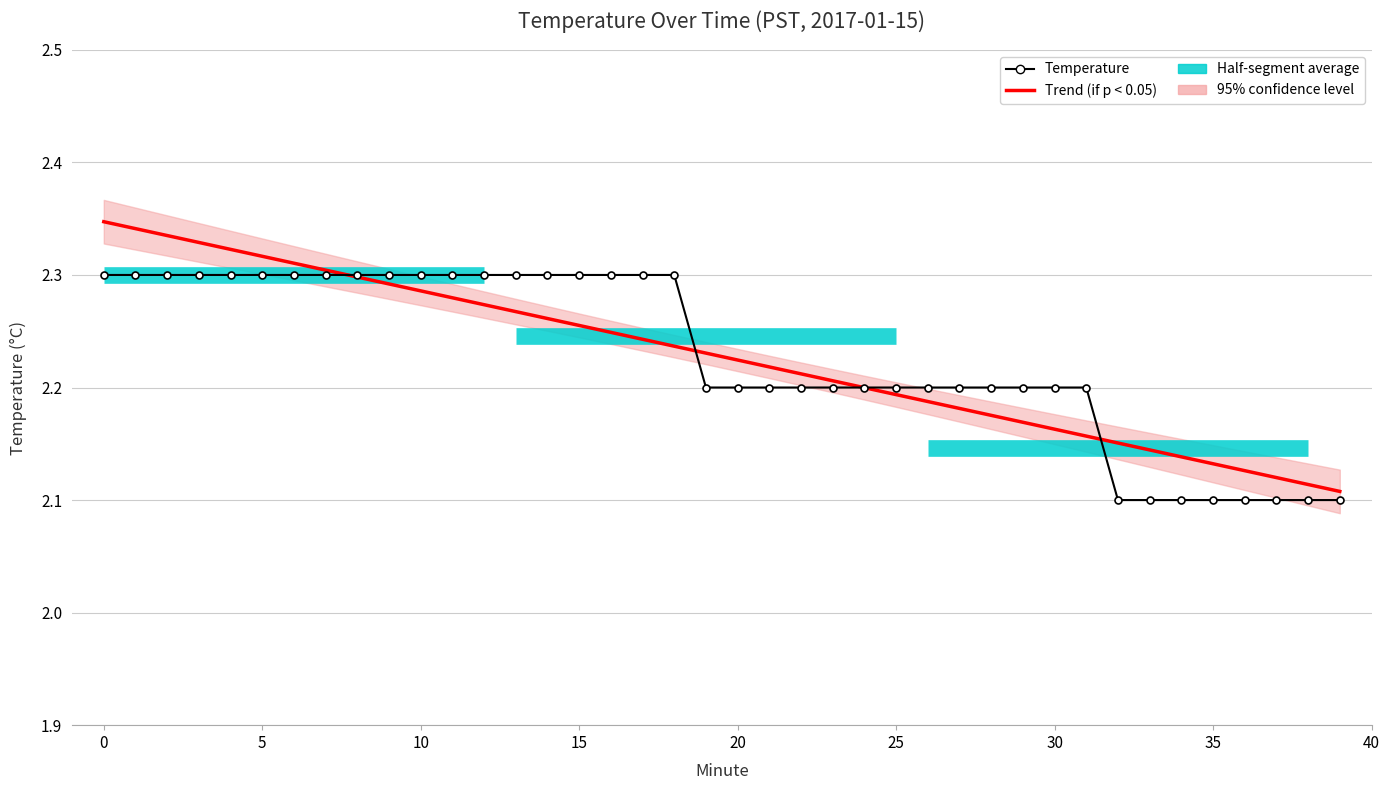

List the labels in order of value, largest first.

0, 1, 2, 3, 4, 5, 6, 7, 8, 9, 10, 11, 12, 13, 14, 15, 16, 17, 18, 19, 20, 21, 22, 23, 24, 25, 26, 27, 28, 29, 30, 31, 32, 33, 34, 35, 36, 37, 38, 39